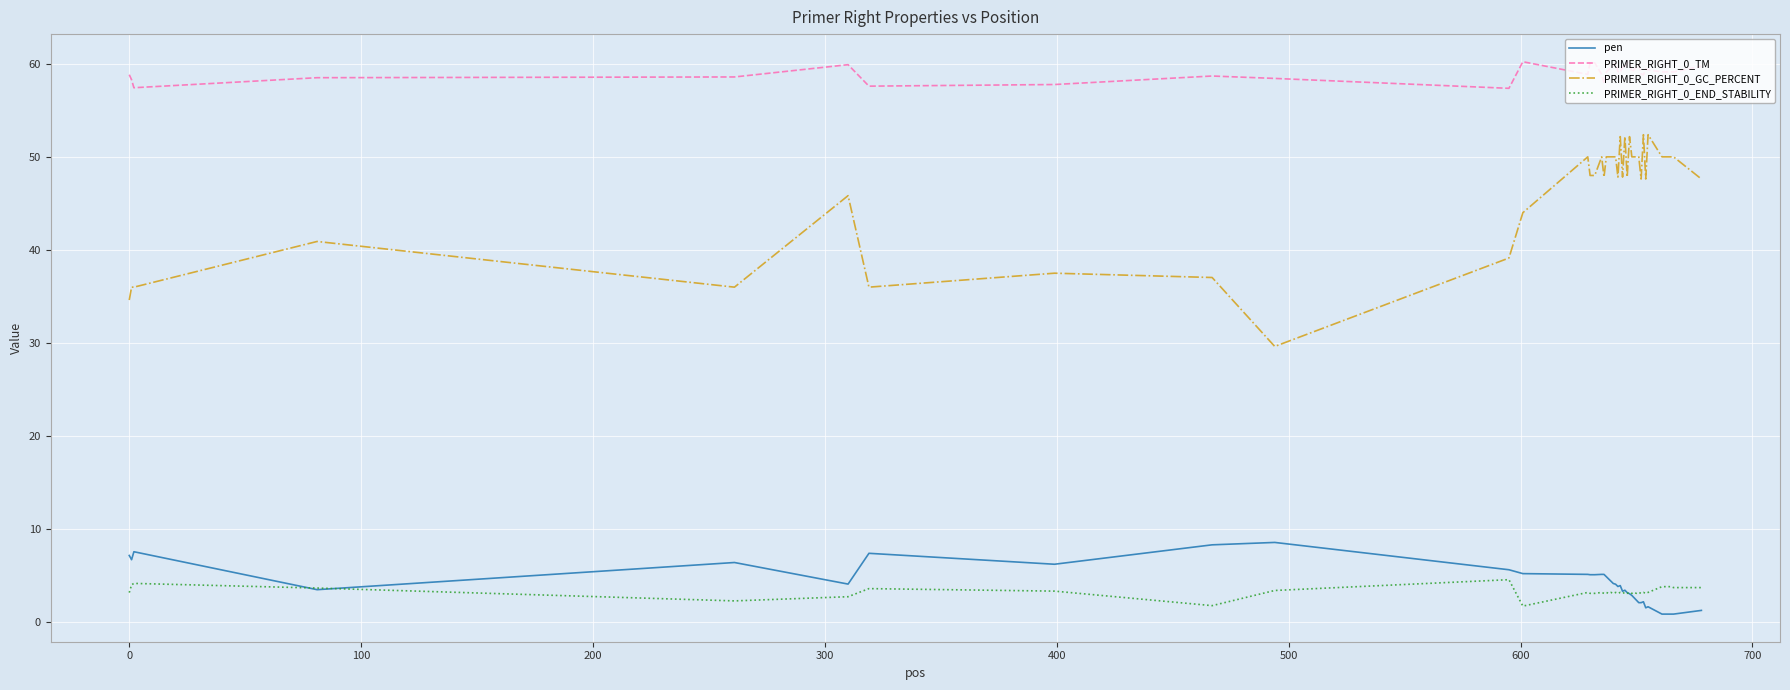

Which series has the widest spread of values?

PRIMER_RIGHT_0_GC_PERCENT